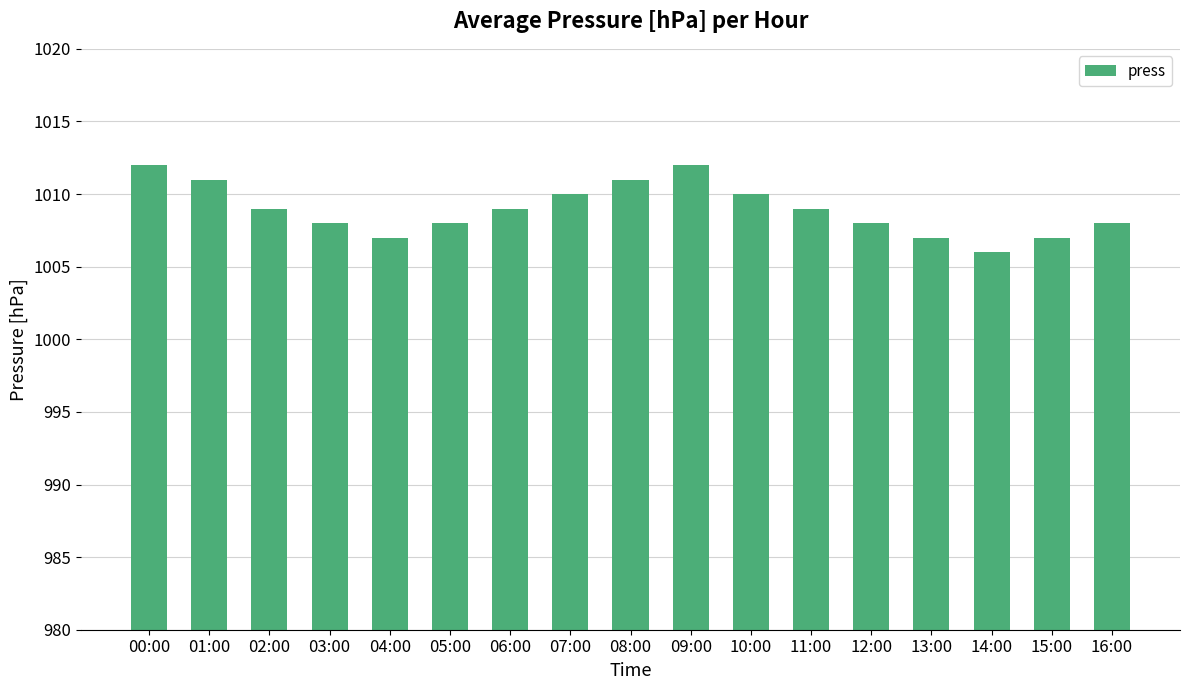

How many categories are shown in the chart?

17